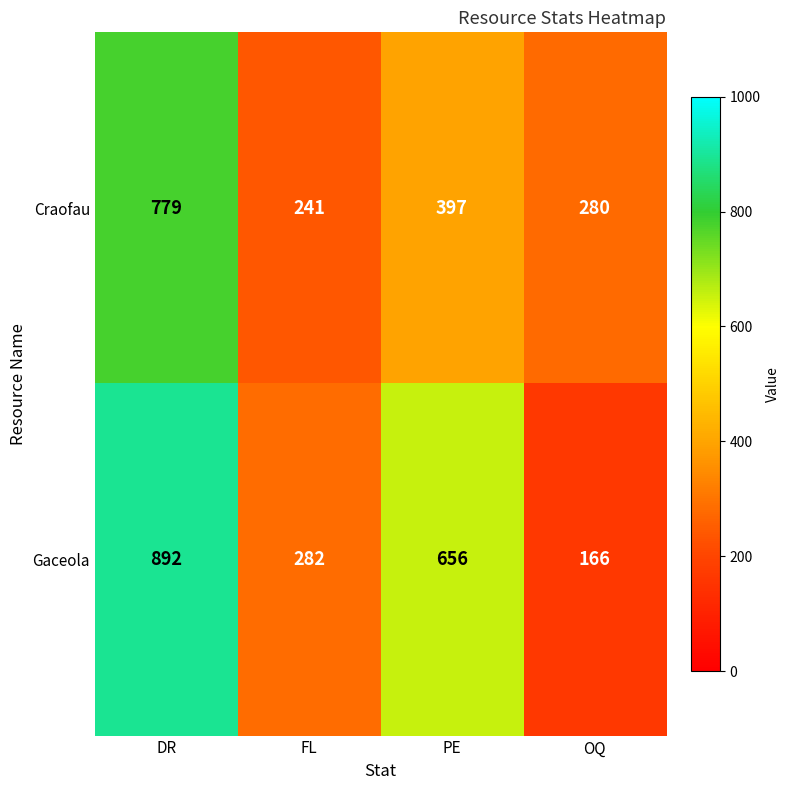

What is the spread (max minus min) of values at PE?

259